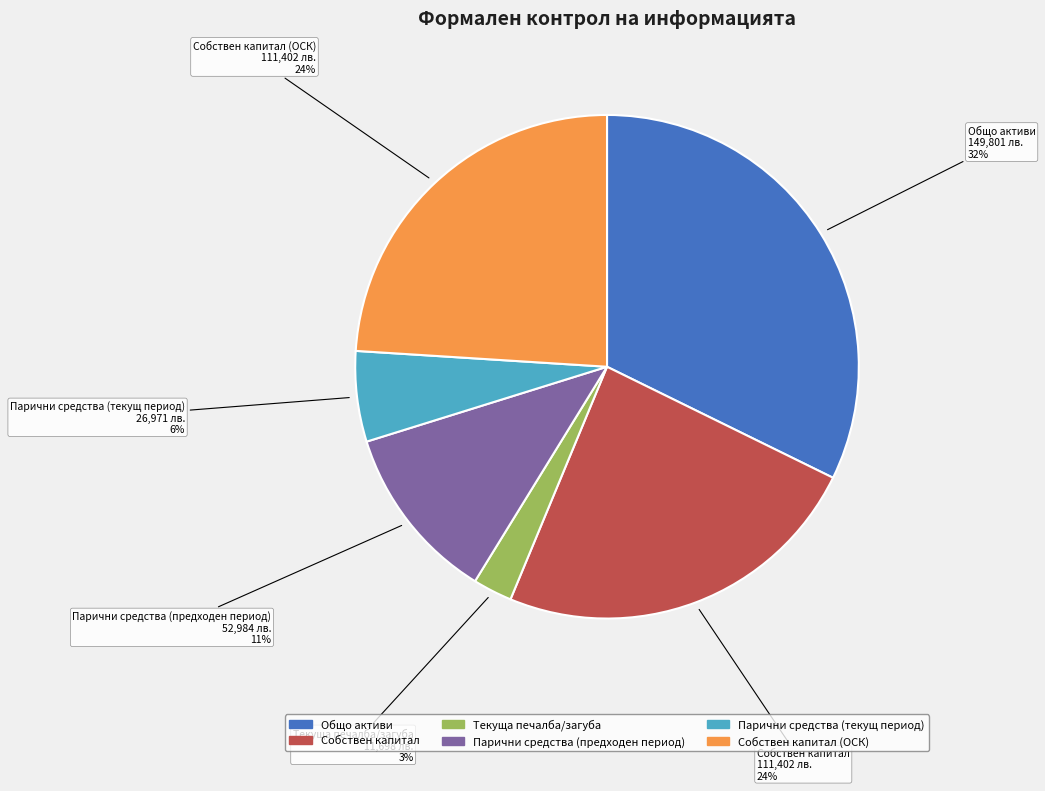

Between Собствен капитал and Парични средства (текущ период), which is larger?

Собствен капитал